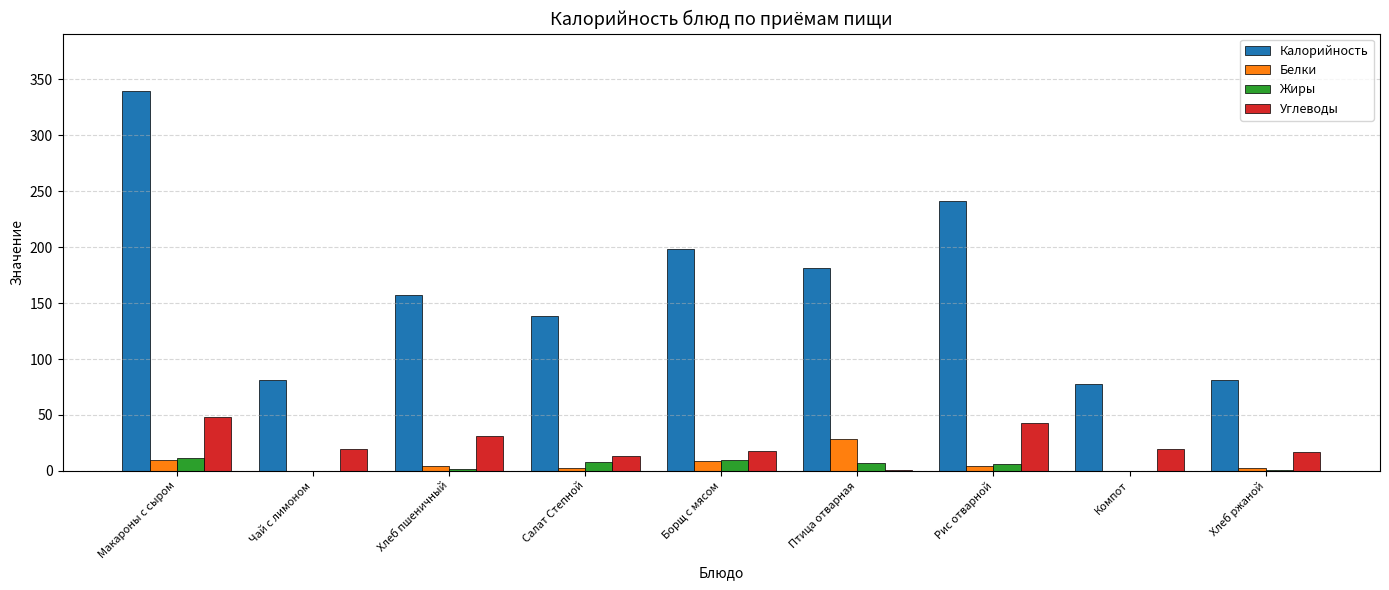

Which series changed the most between Рис отварной and Хлеб ржаной?

Калорийность